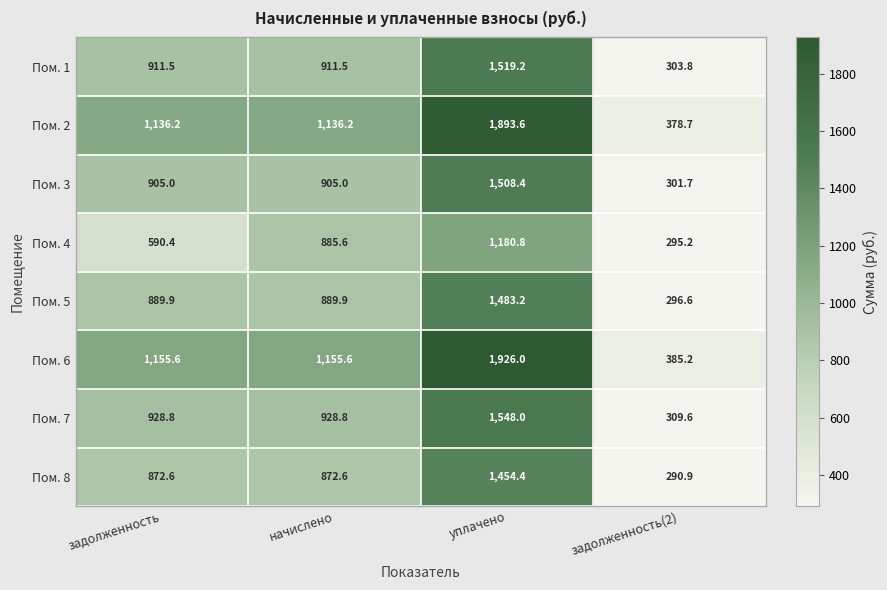

At which category does the chart reach its peak across all series?

уплачено